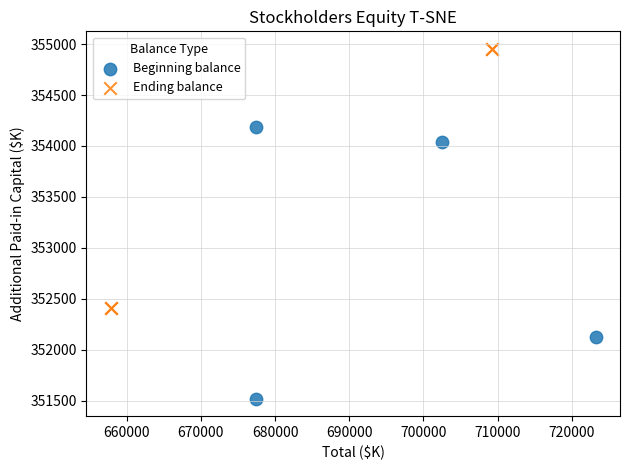

Which series reaches the maximum Y coordinate?

Ending balance